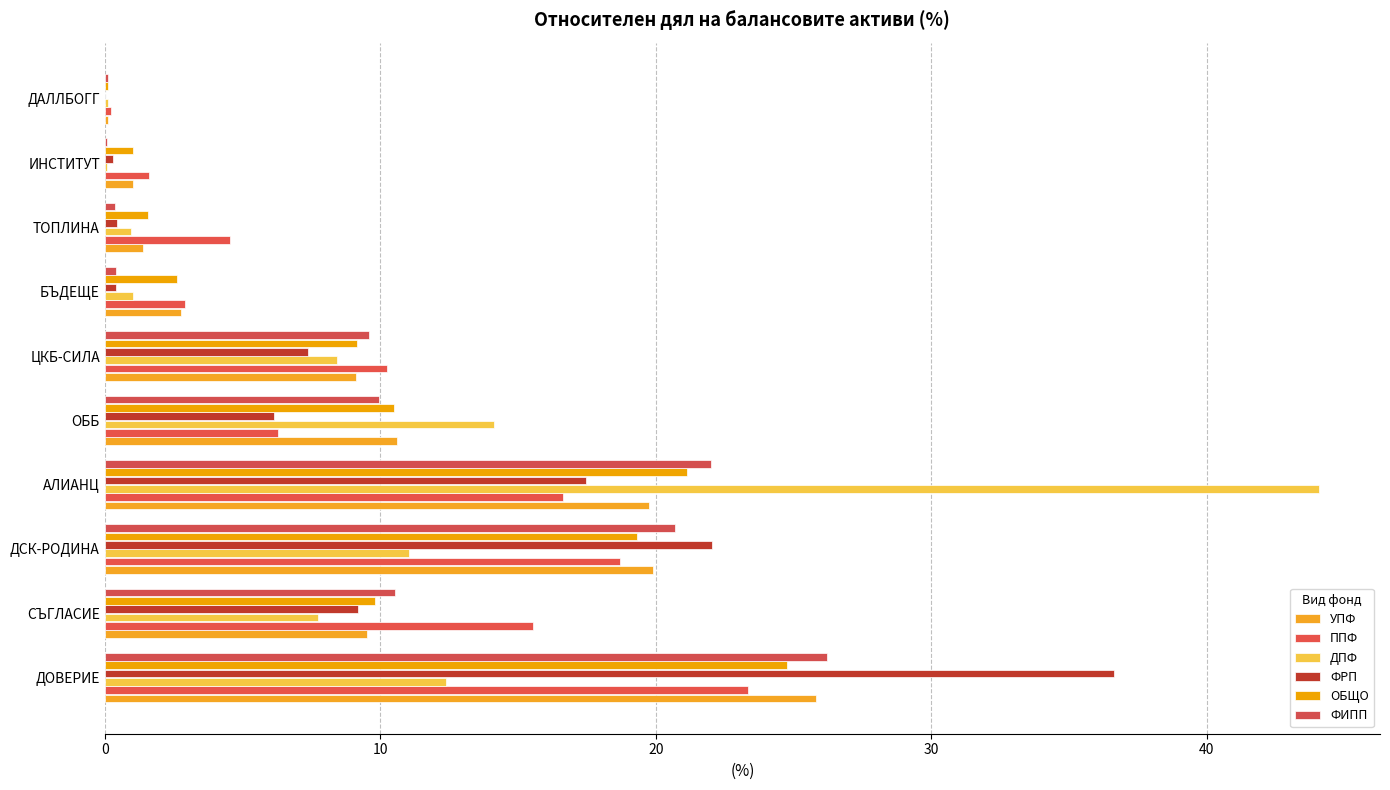

How many values in the ФРП series exceed 7?

5